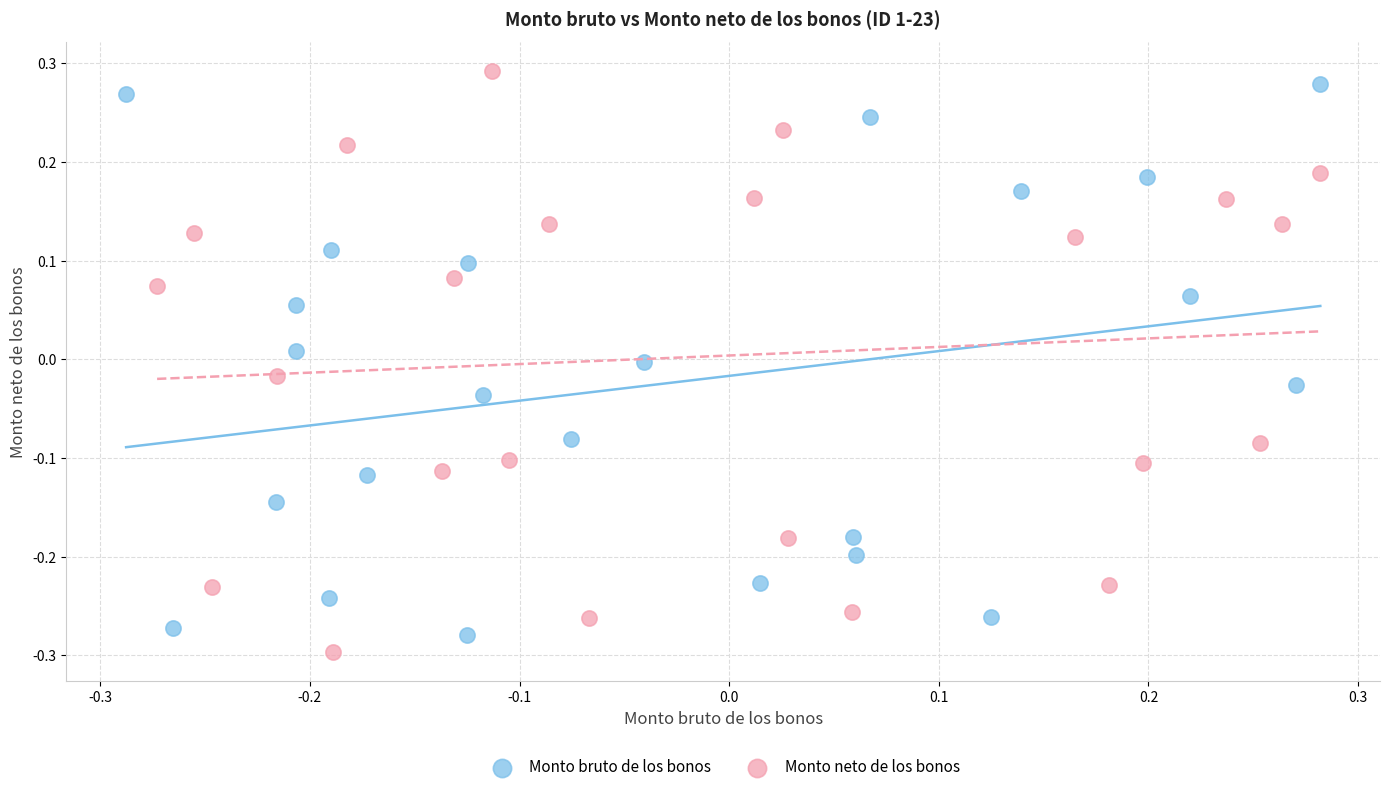

What are all the series names shown in the legend?

Monto bruto de los bonos, Monto neto de los bonos